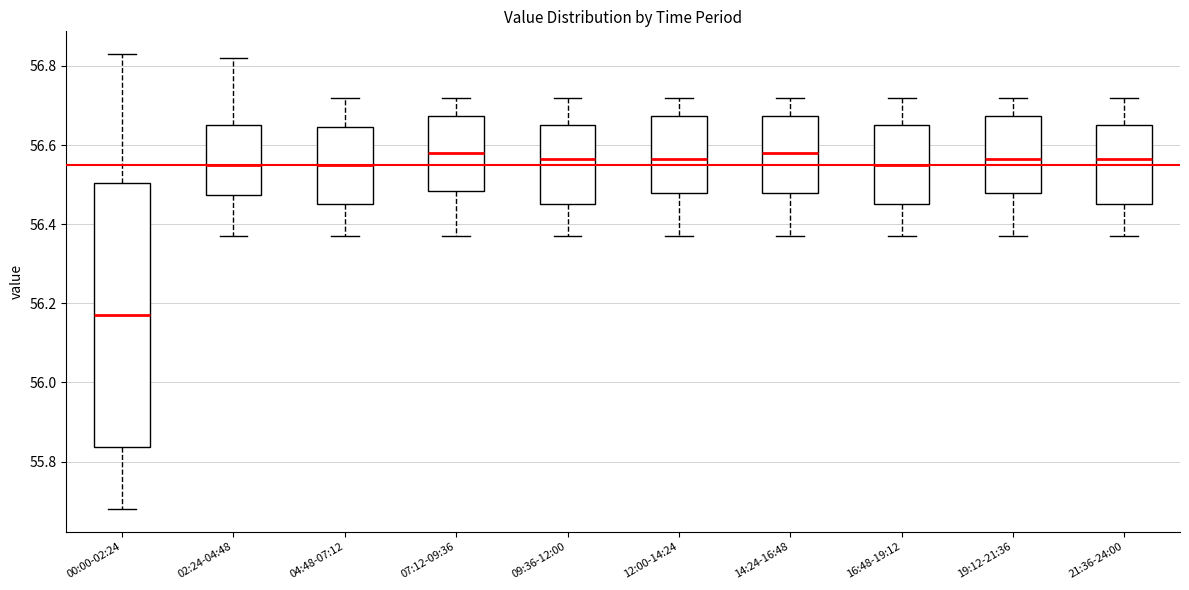

Comparing the boxes themselves (not the whiskers), which one is the tallest?

00:00-02:24